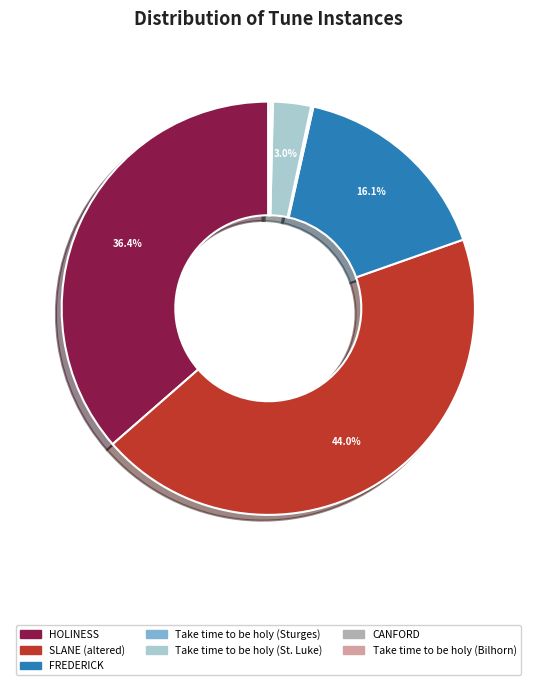

Is there a majority slice in this chart?

No